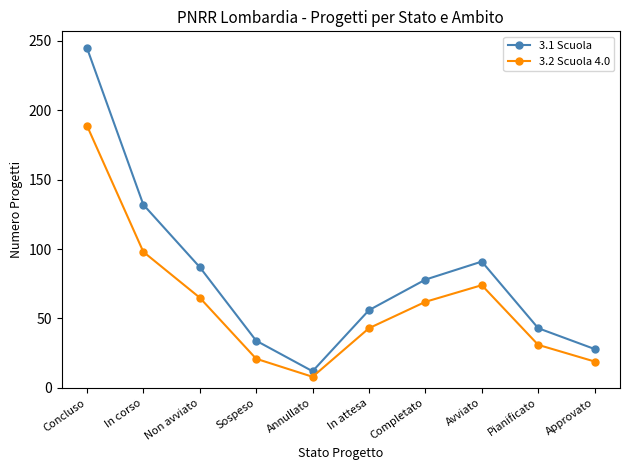

True or false: 3.2 Scuola 4.0 and 3.1 Scuola intersect in this chart.

False